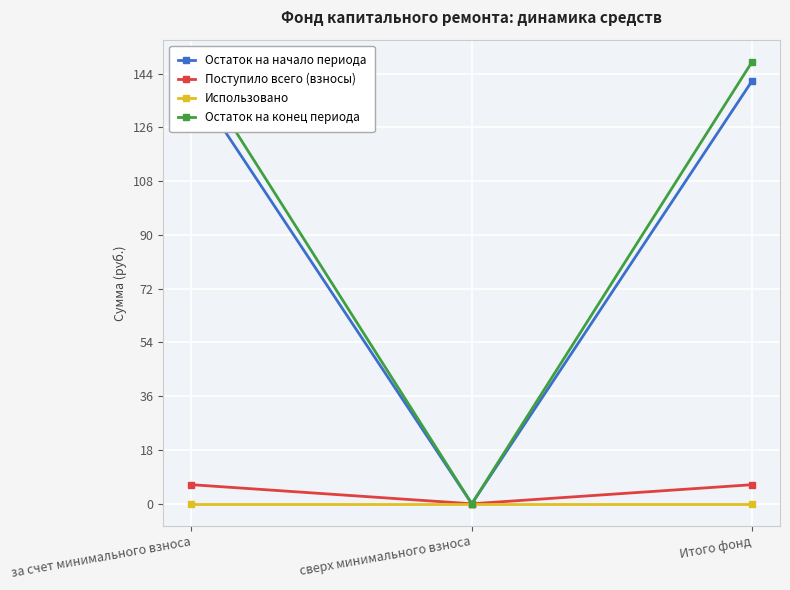

What is the label of the 3rd point from the right?

за счет минимального взноса